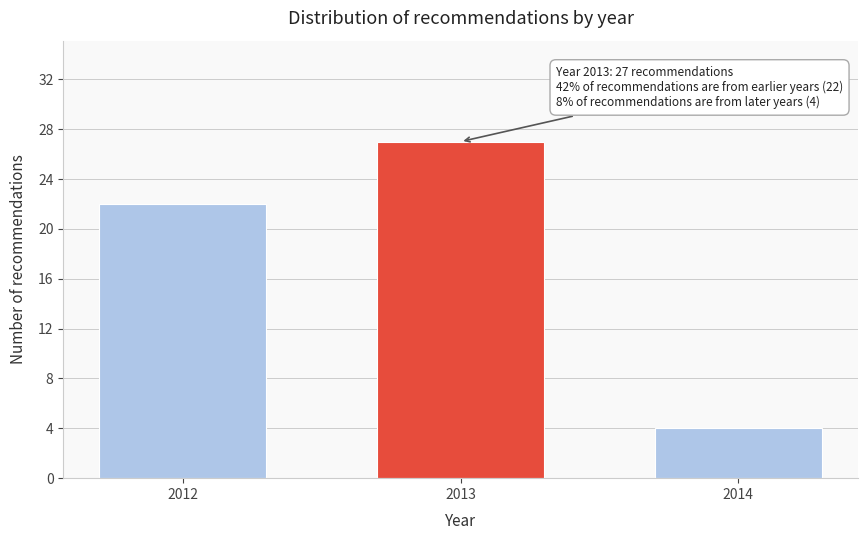

Reading left to right, extract all data points from this chart.

2012=22	2013=27	2014=4